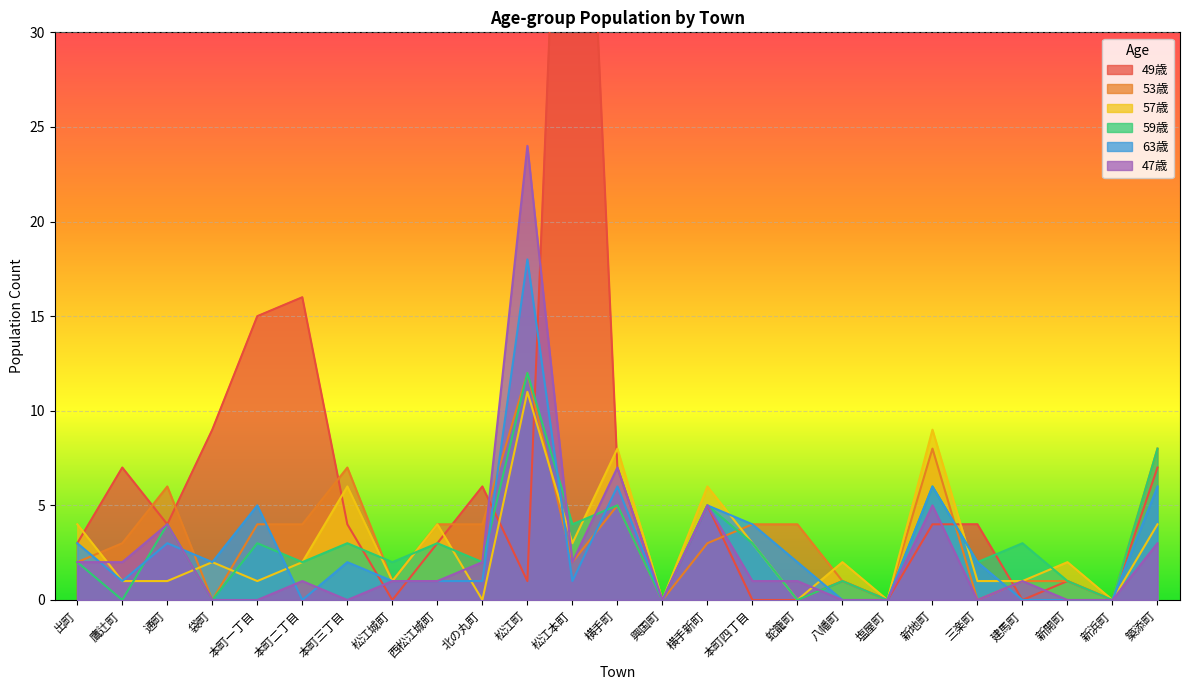

The 53歳 series shows 0 at 新浜町. True or false?

True